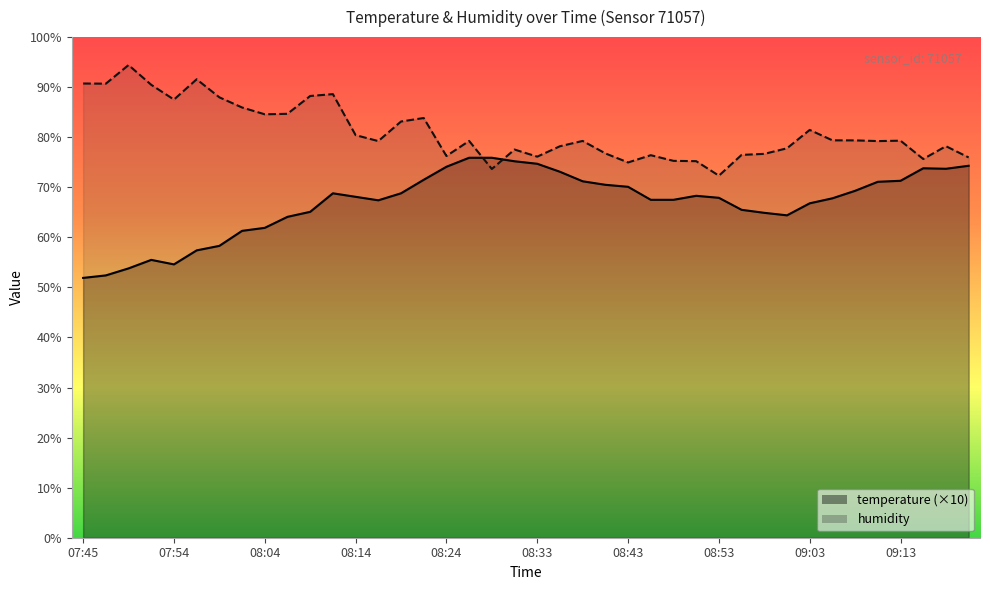

How many intersections are there between temperature and humidity?

2